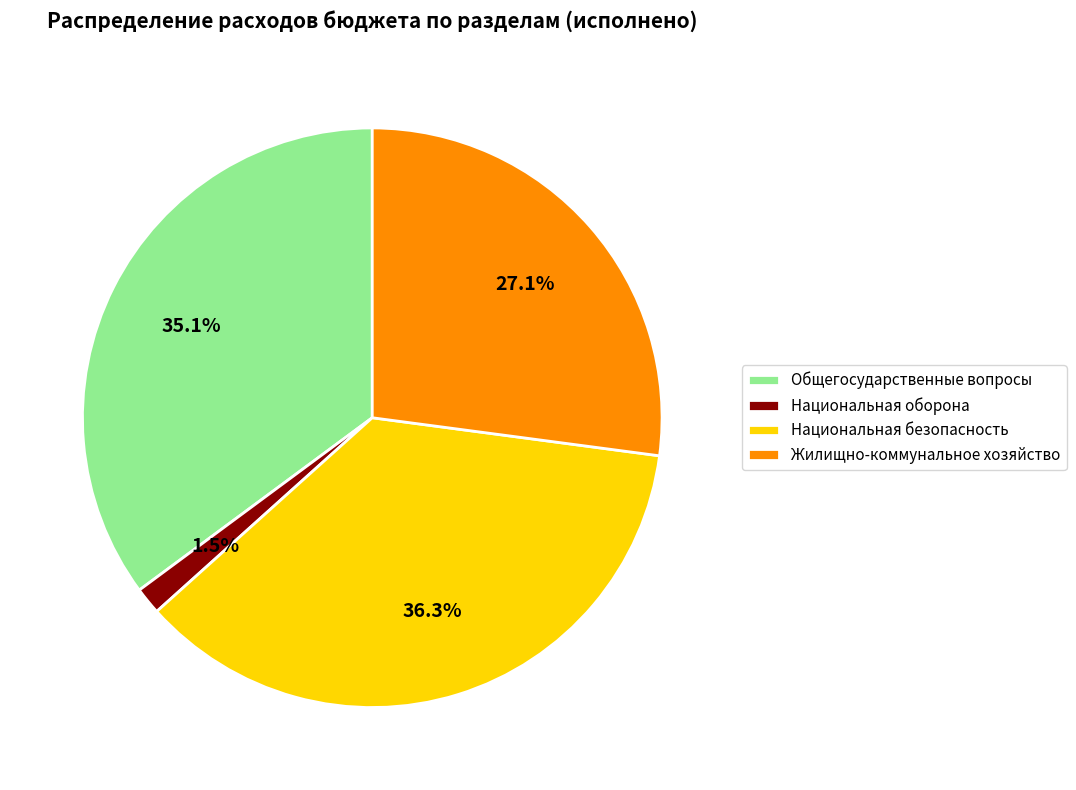

Between Национальная безопасность and Национальная оборона, which is larger?

Национальная безопасность